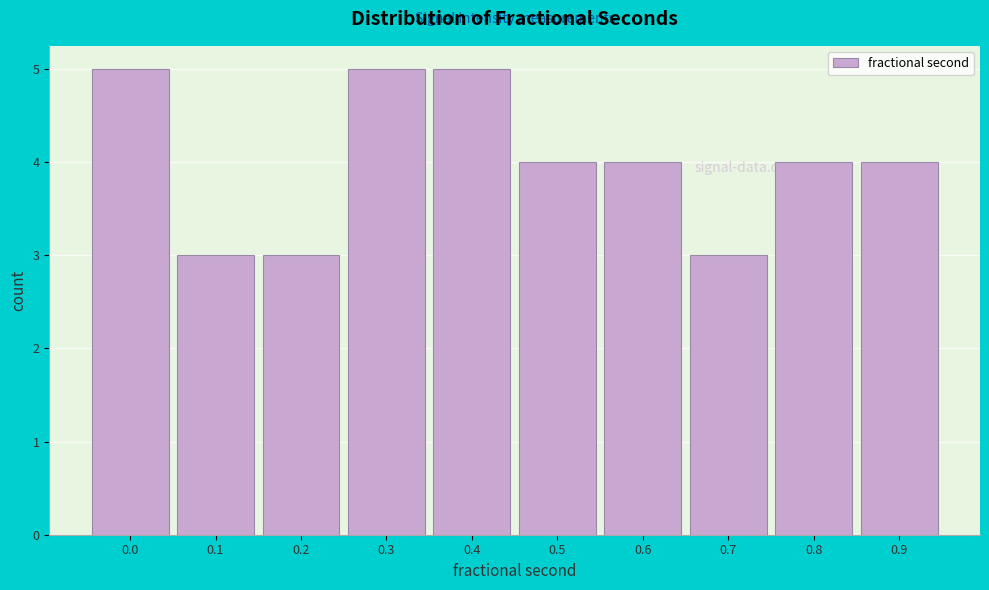

Reading left to right, extract all data points from this chart.

0.0=5	0.1=3	0.2=3	0.3=5	0.4=5	0.5=4	0.6=4	0.7=3	0.8=4	0.9=4